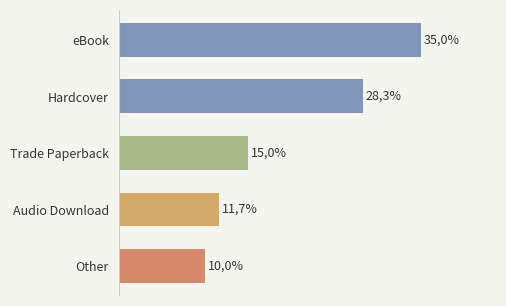

What is the difference between the maximum and second lowest values?

23.3